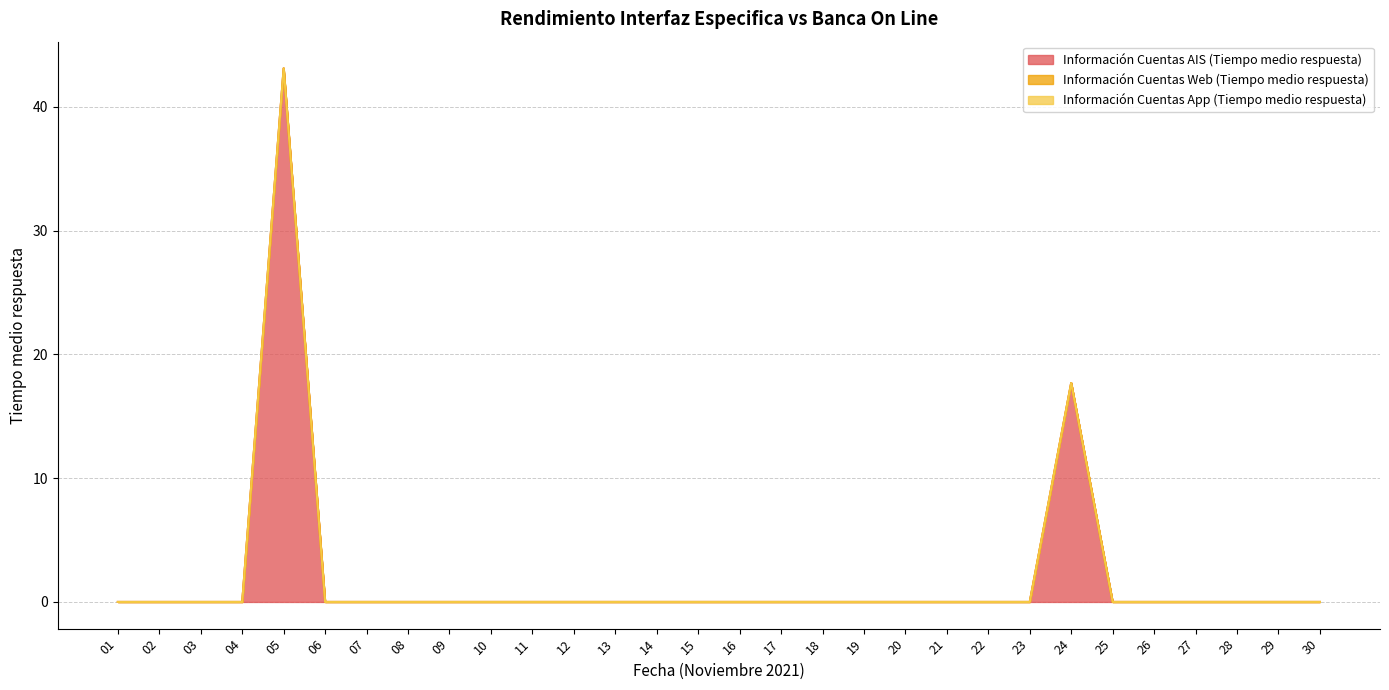

At how many categories does at least one series exceed 16?

2